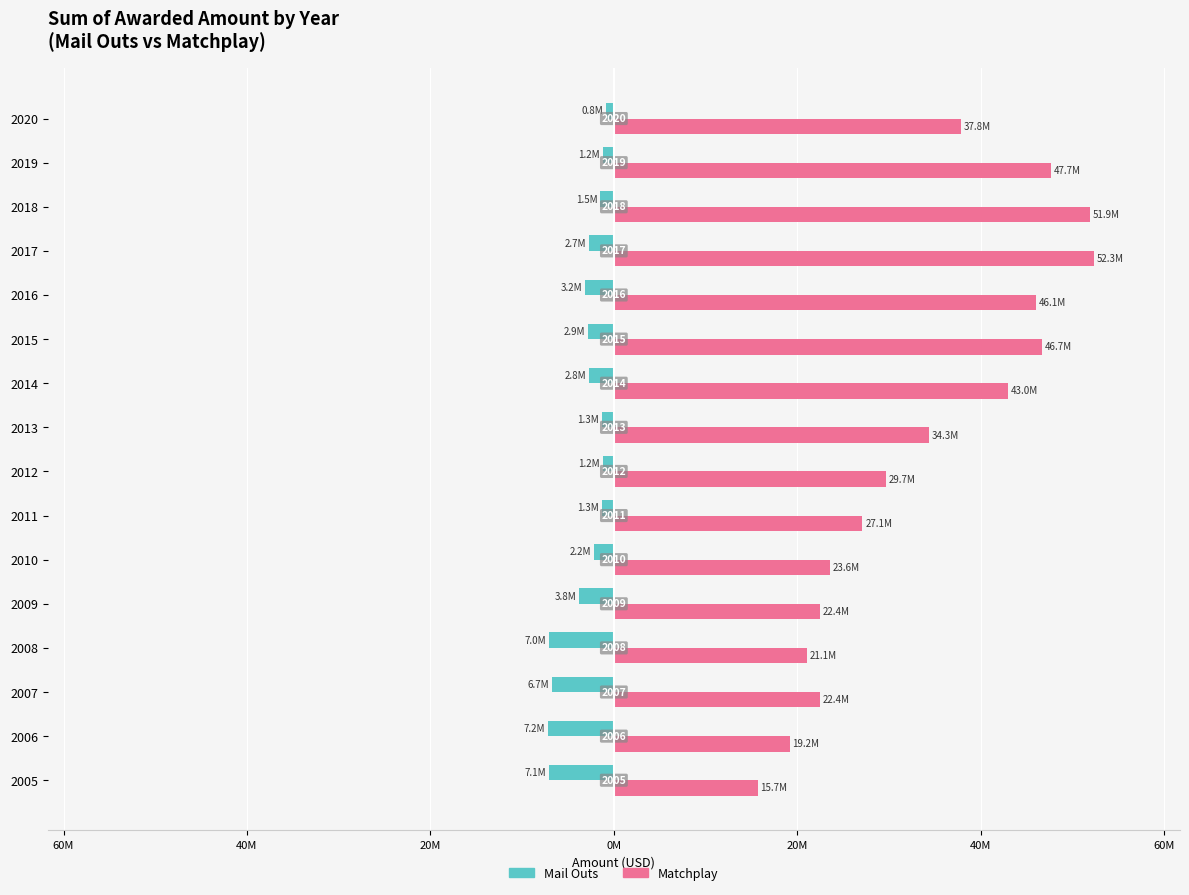

What are all the series names shown in the legend?

Mail Outs, Matchplay